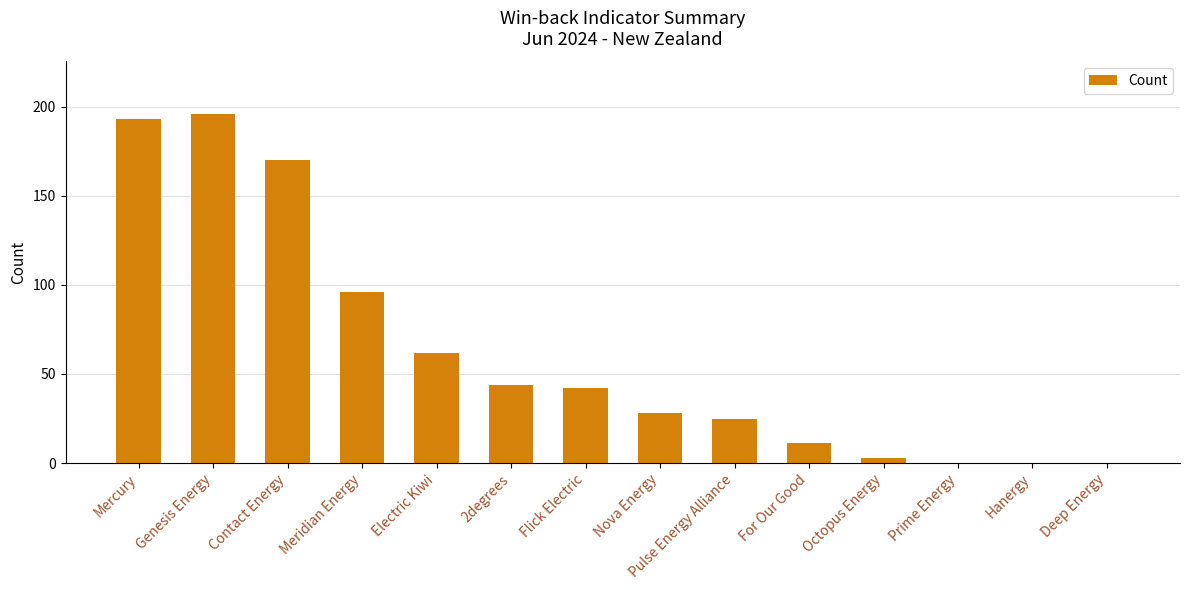

Count the number of categories in the chart.

14